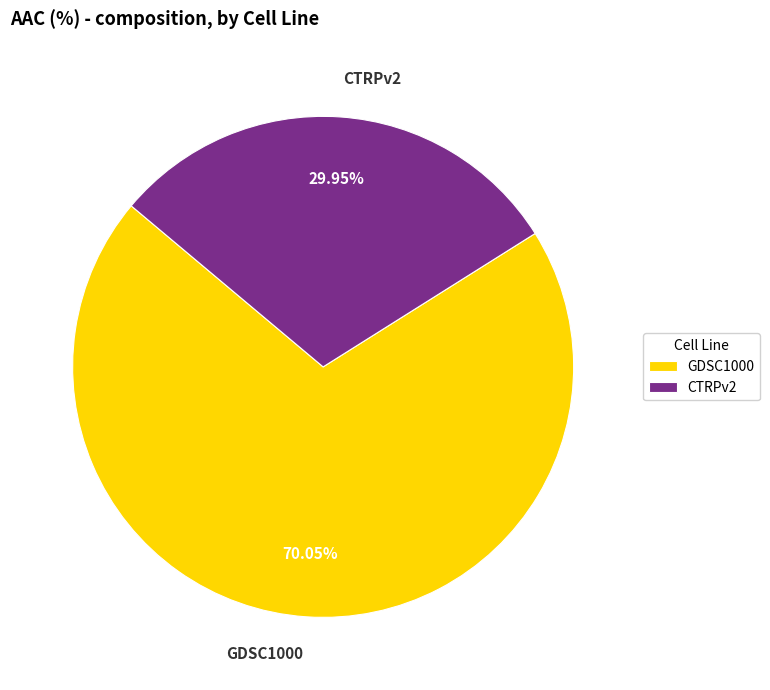

Which slice is the largest?

GDSC1000